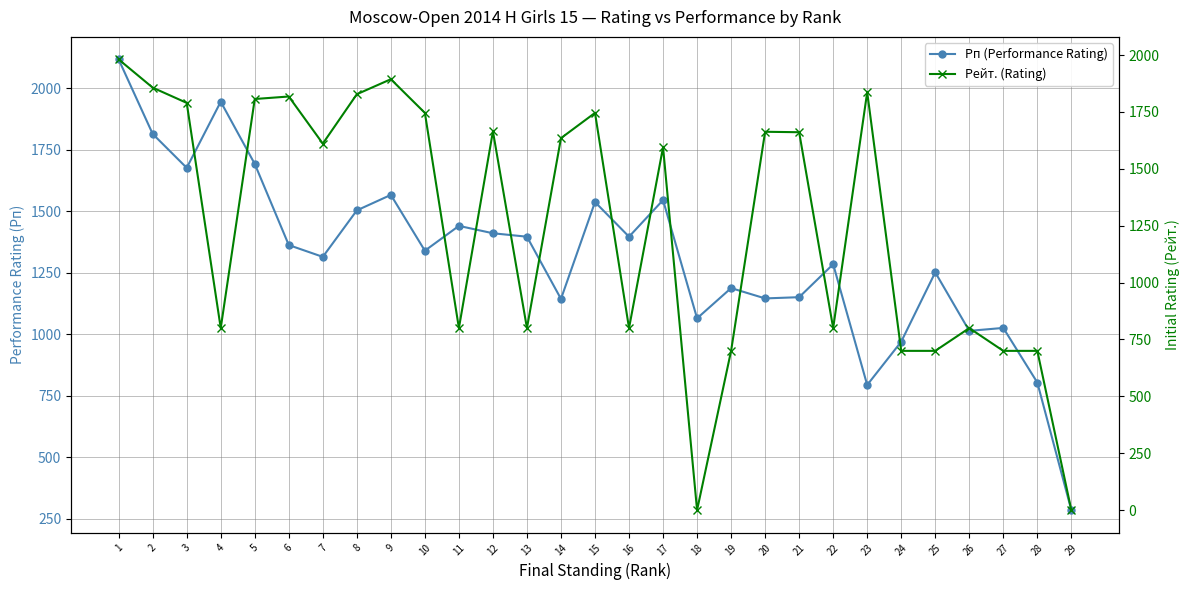

The value of Рейт. (Rating) at 1 is 1981. True or false?

True